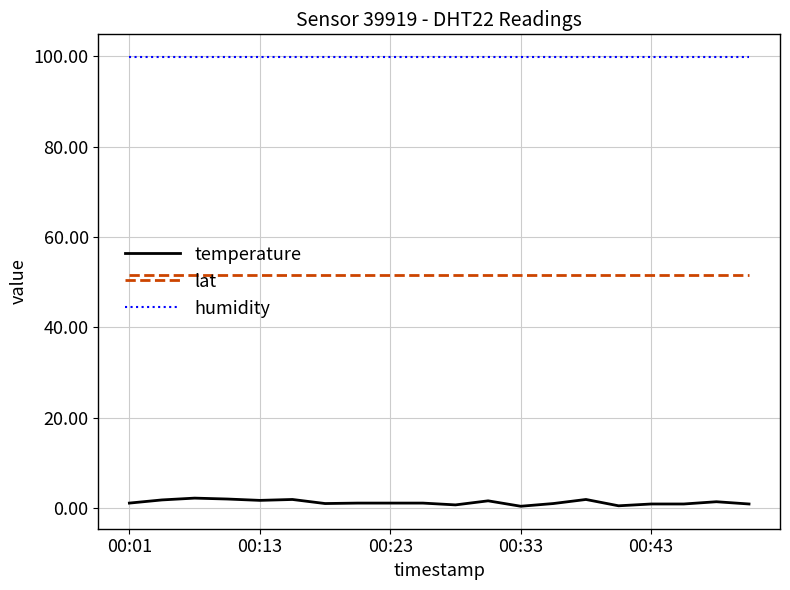

True or false: humidity and temperature cross at least once.

False